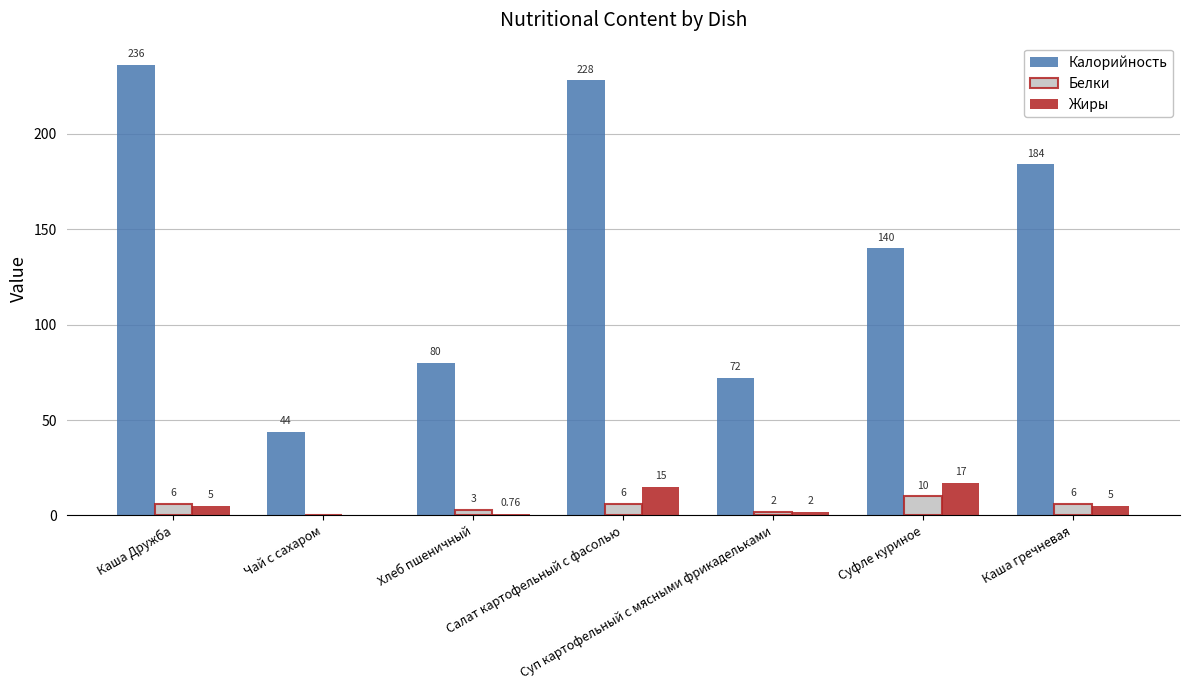

Where does the Калорийность series first go above 140?

Каша Дружба